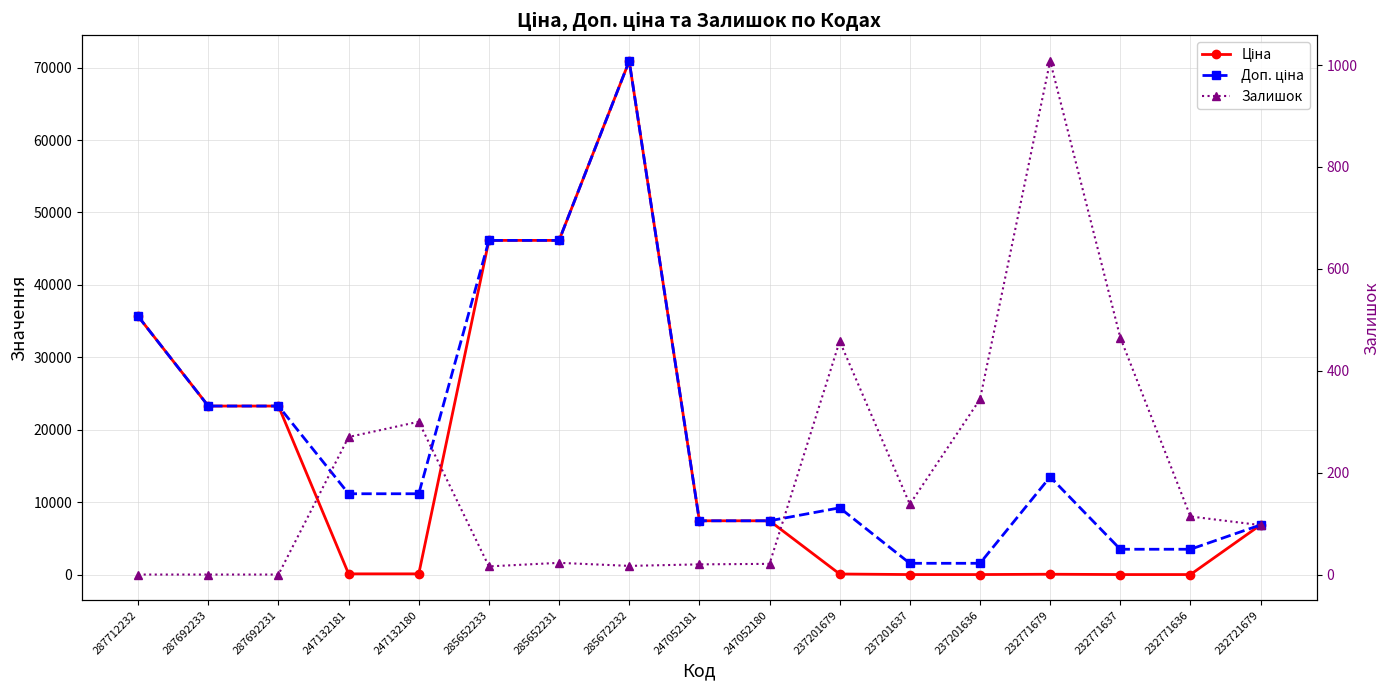

What is the minimum value for Доп. ціна?

1569.0